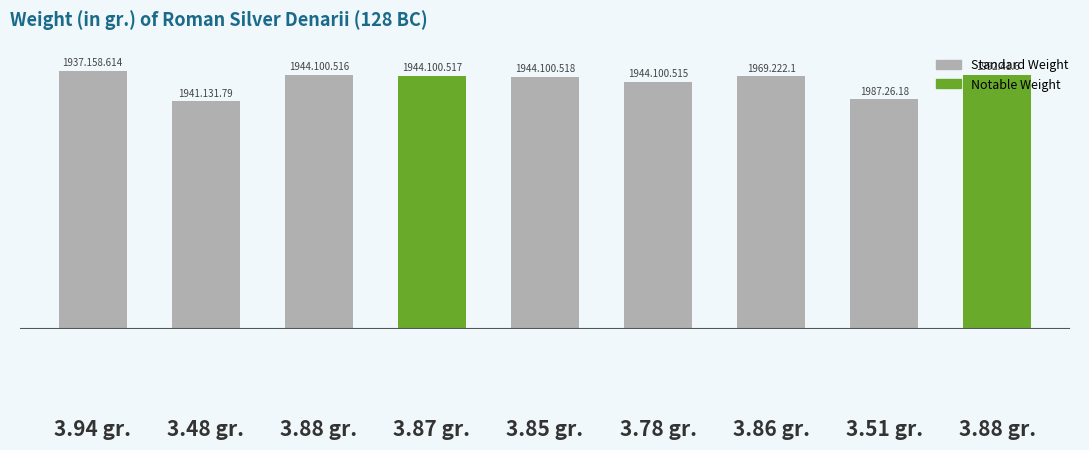

How many values are between 3 and 4?

9